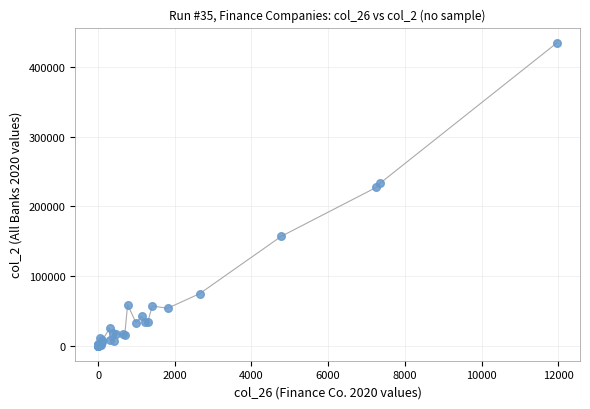

What Y value in the scatter plot is closest to 217589?

227204.9